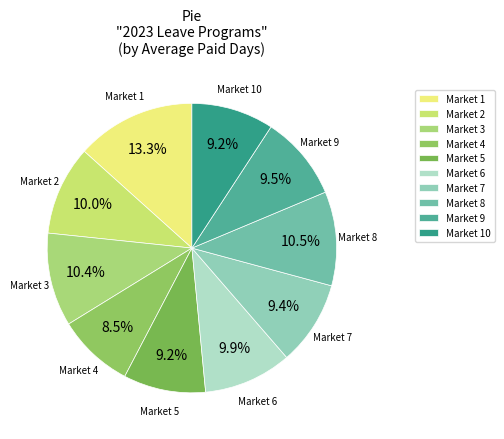

Does Market 8 account for over 50% of the chart?

No